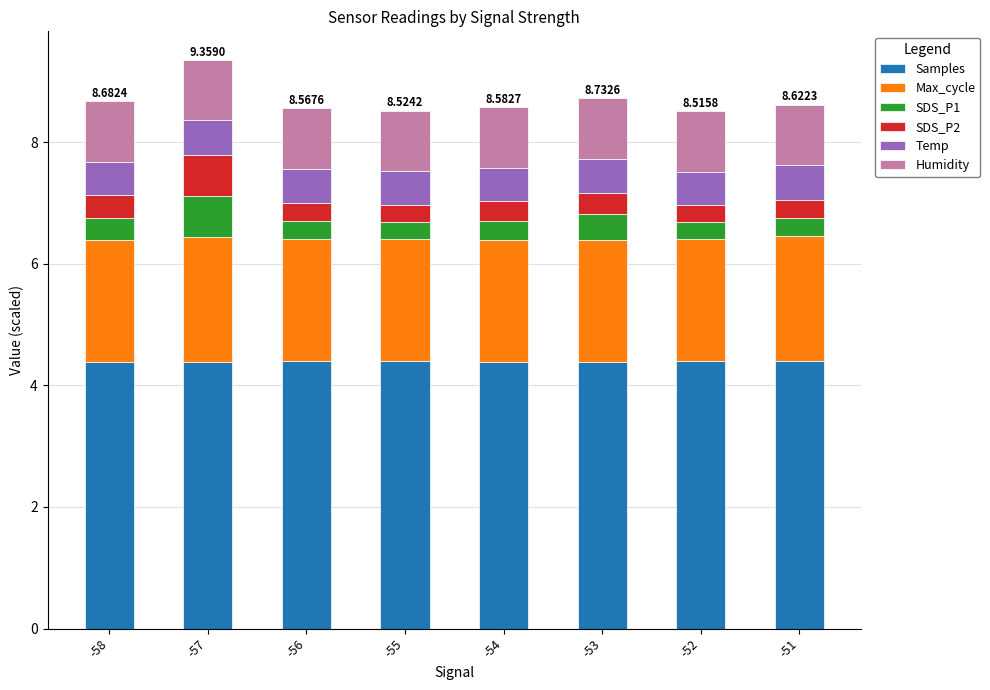

What is the sum of all Samples values?

35.1